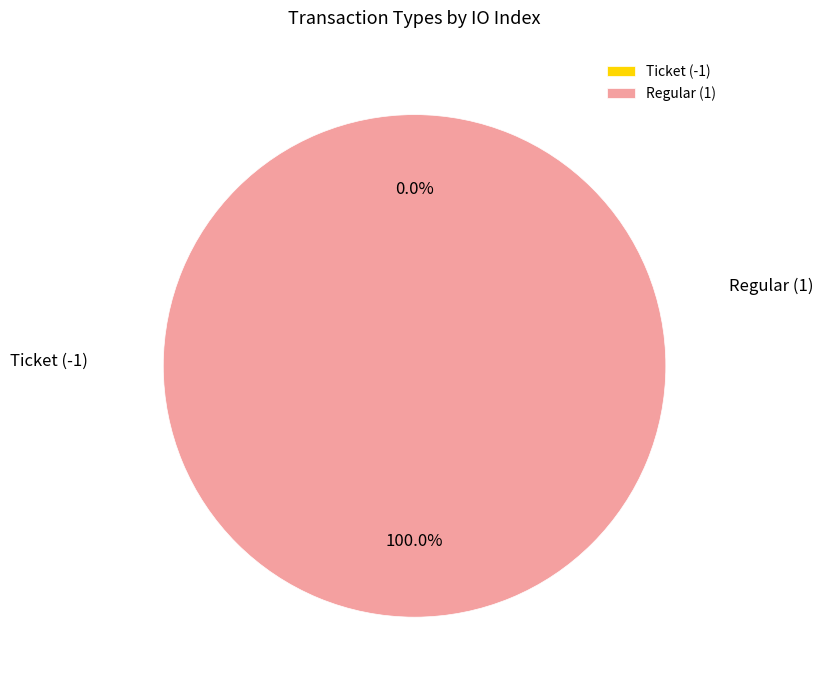

To the nearest percent, what is the combined percentage of Regular (1) and Ticket (-1)?

100%